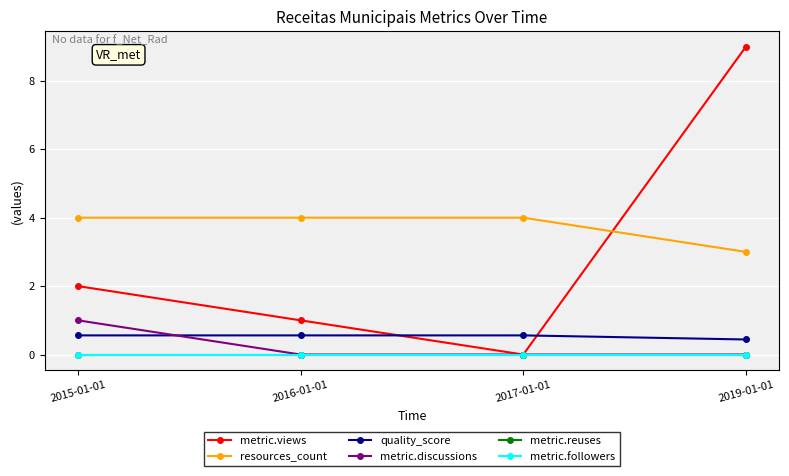

What is the spread (max minus min) of values at 2017-01-01?

4.0